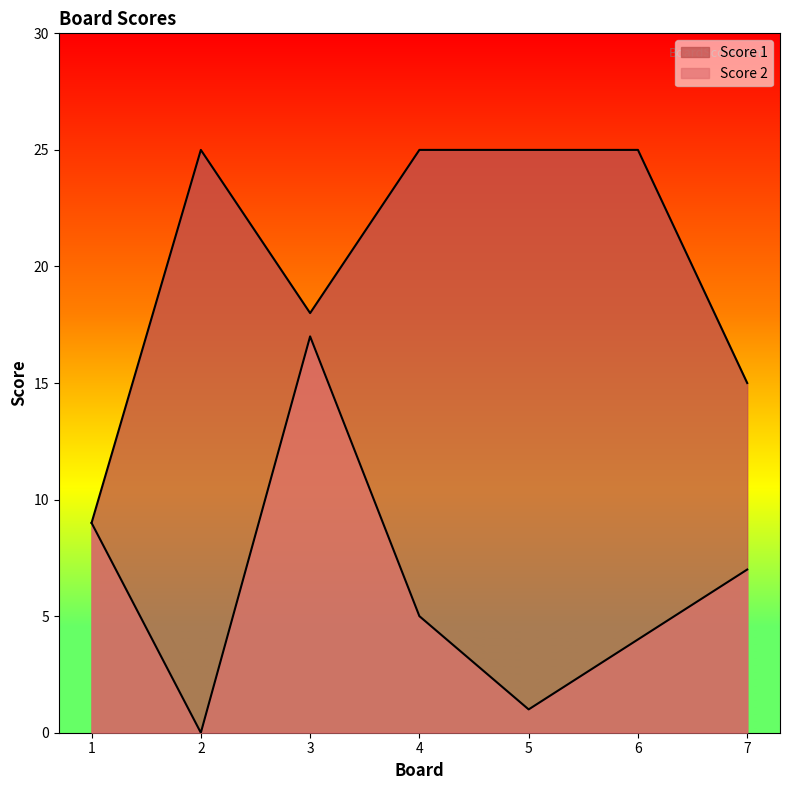

At which category does Score 1 reach its first local valley?

3